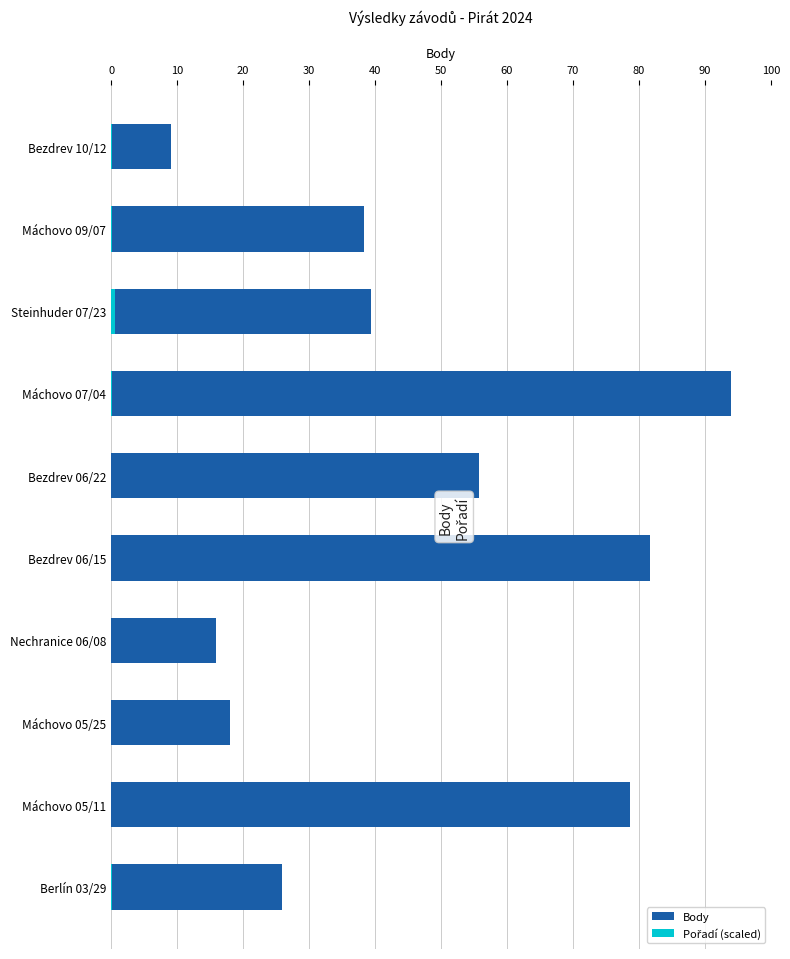

Between Máchovo 05/11 and Steinhuder 07/23, which is larger?

Máchovo 05/11